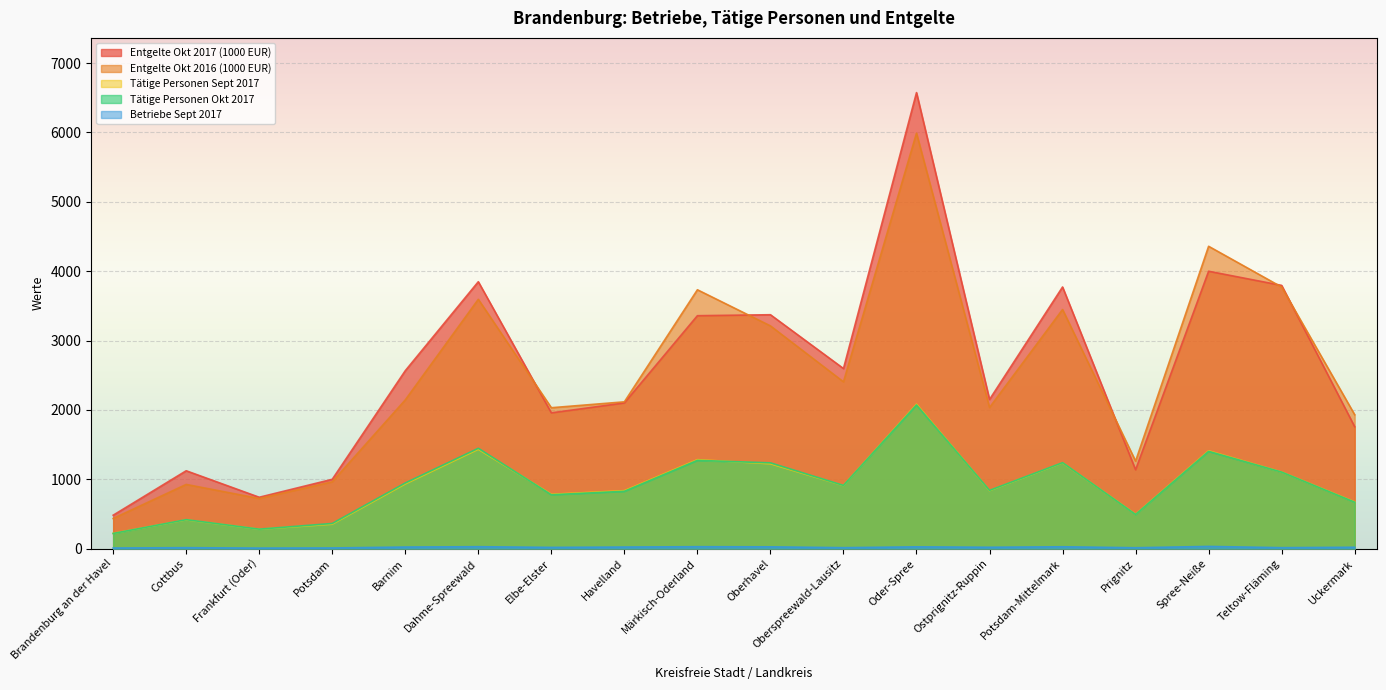

Reading right to left, list all the values displayed in this chart.

Entgelte Okt 2017 (1000 EUR): 1757	3795	3999	1136	3772	2150	6575	2596	3372	3358	2100	1957	3848	2565	999	740	1122	481
Tätige Personen Sept 2017: 673	1104	1410	495	1236	835	2082	909	1223	1282	835	783	1432	932	352	279	414	220
Tätige Personen Okt 2017: 669	1103	1402	492	1239	839	2071	911	1236	1272	826	776	1446	946	362	280	417	218
Entgelte Okt 2016 (1000 EUR): 1930	3771	4359	1261	3447	2034	5990	2404	3211	3732	2116	2031	3594	2144	963	722	925	434
Betriebe Sept 2017: 19	13	31	12	26	19	25	13	25	27	22	17	27	22	9	7	13	8